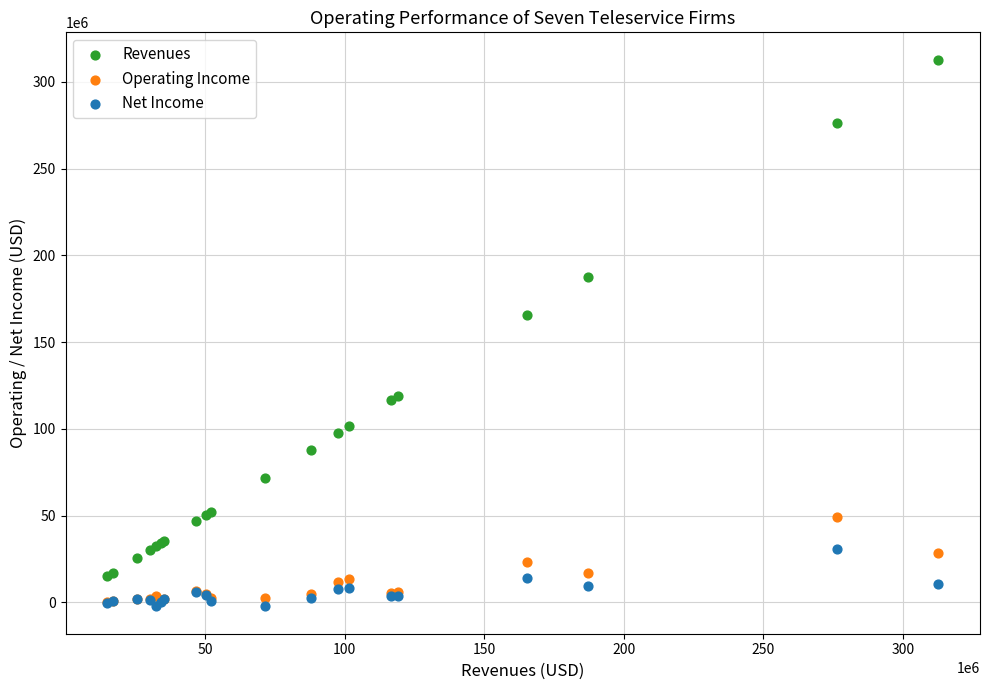

Across all series, what Y value is closest to 155213810?

165504000